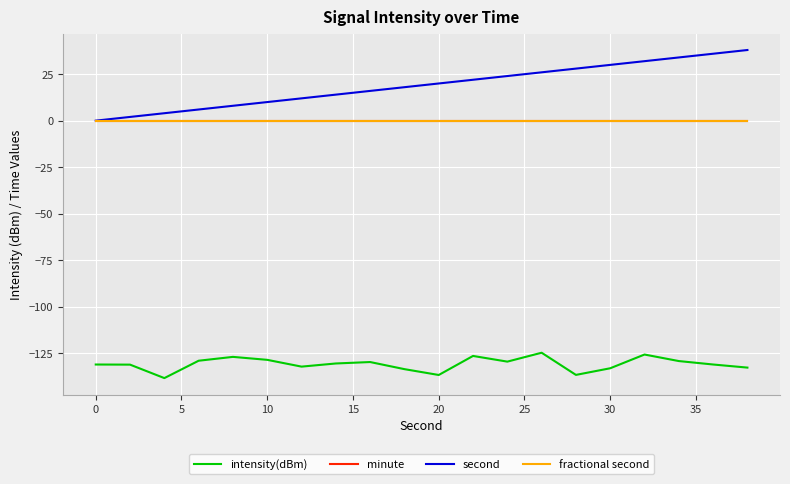

Does the chart display data point markers on the line(s)?

No